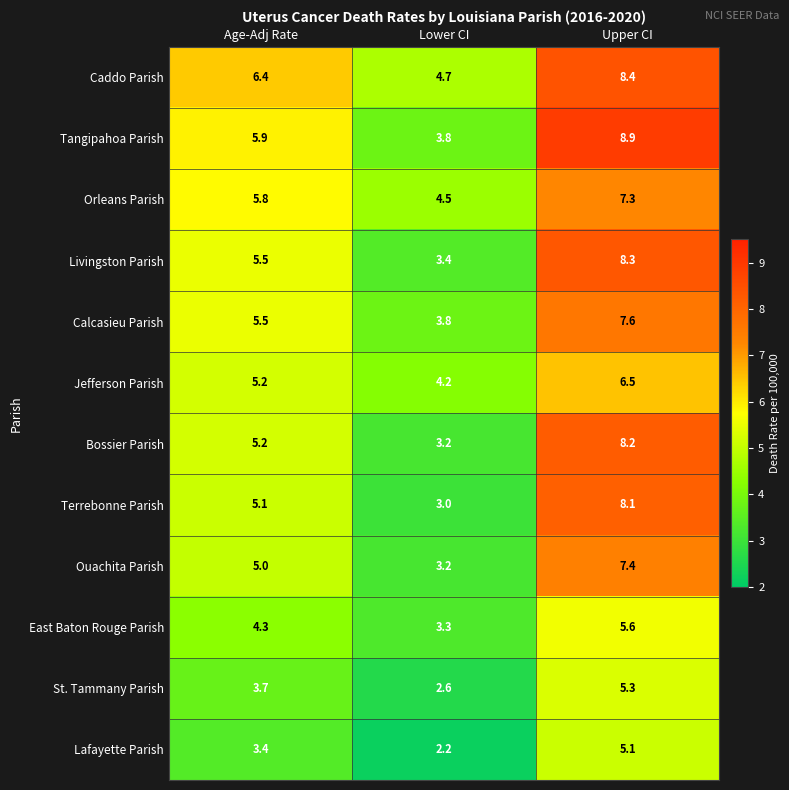

The value of St. Tammany Parish at Upper CI is 2.7. True or false?

False